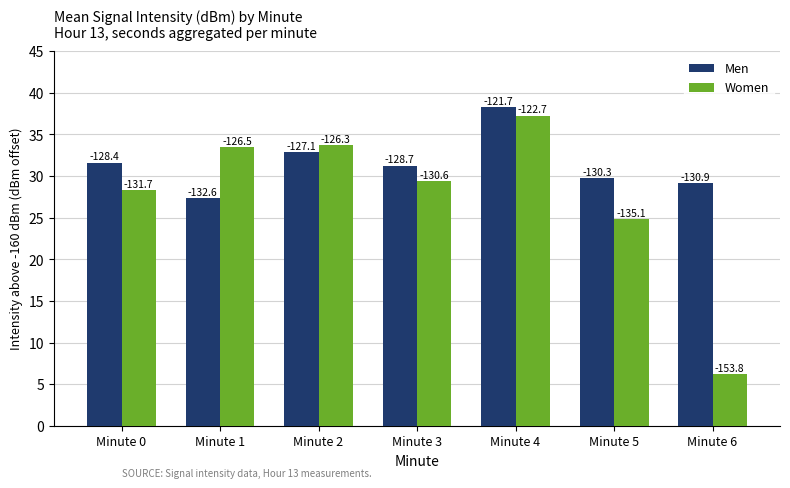

What is the total value across all series at Minute 3?

60.7